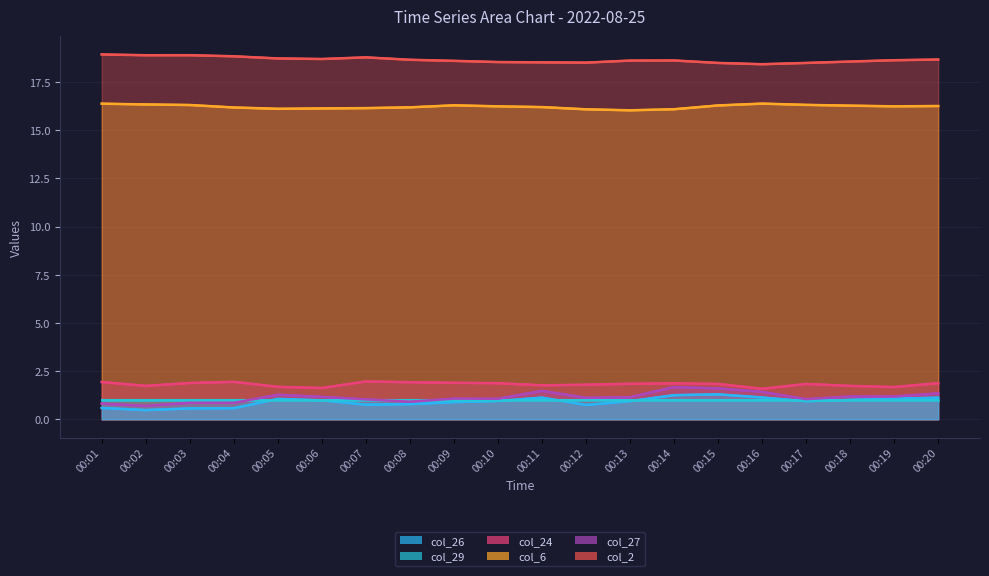

True or false: col_2 has a value of 18.6 at 00:13.

True